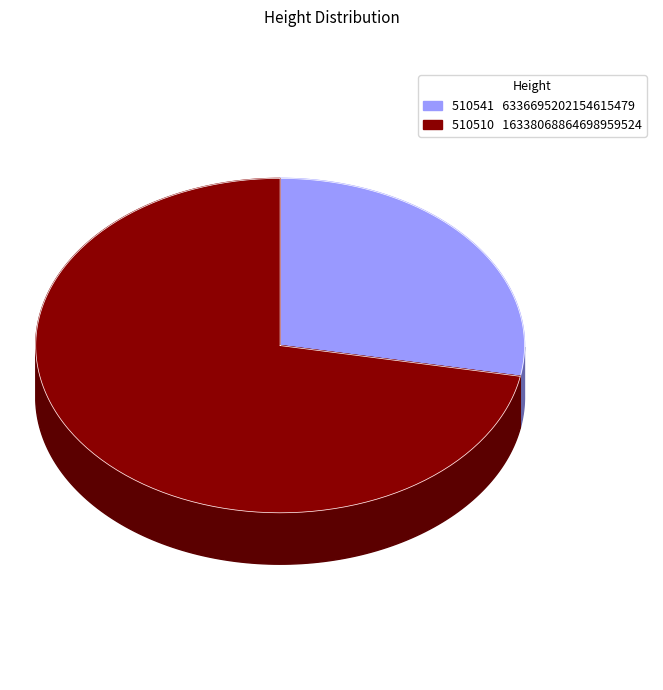

What portion of the pie excludes 510541?

72.1%